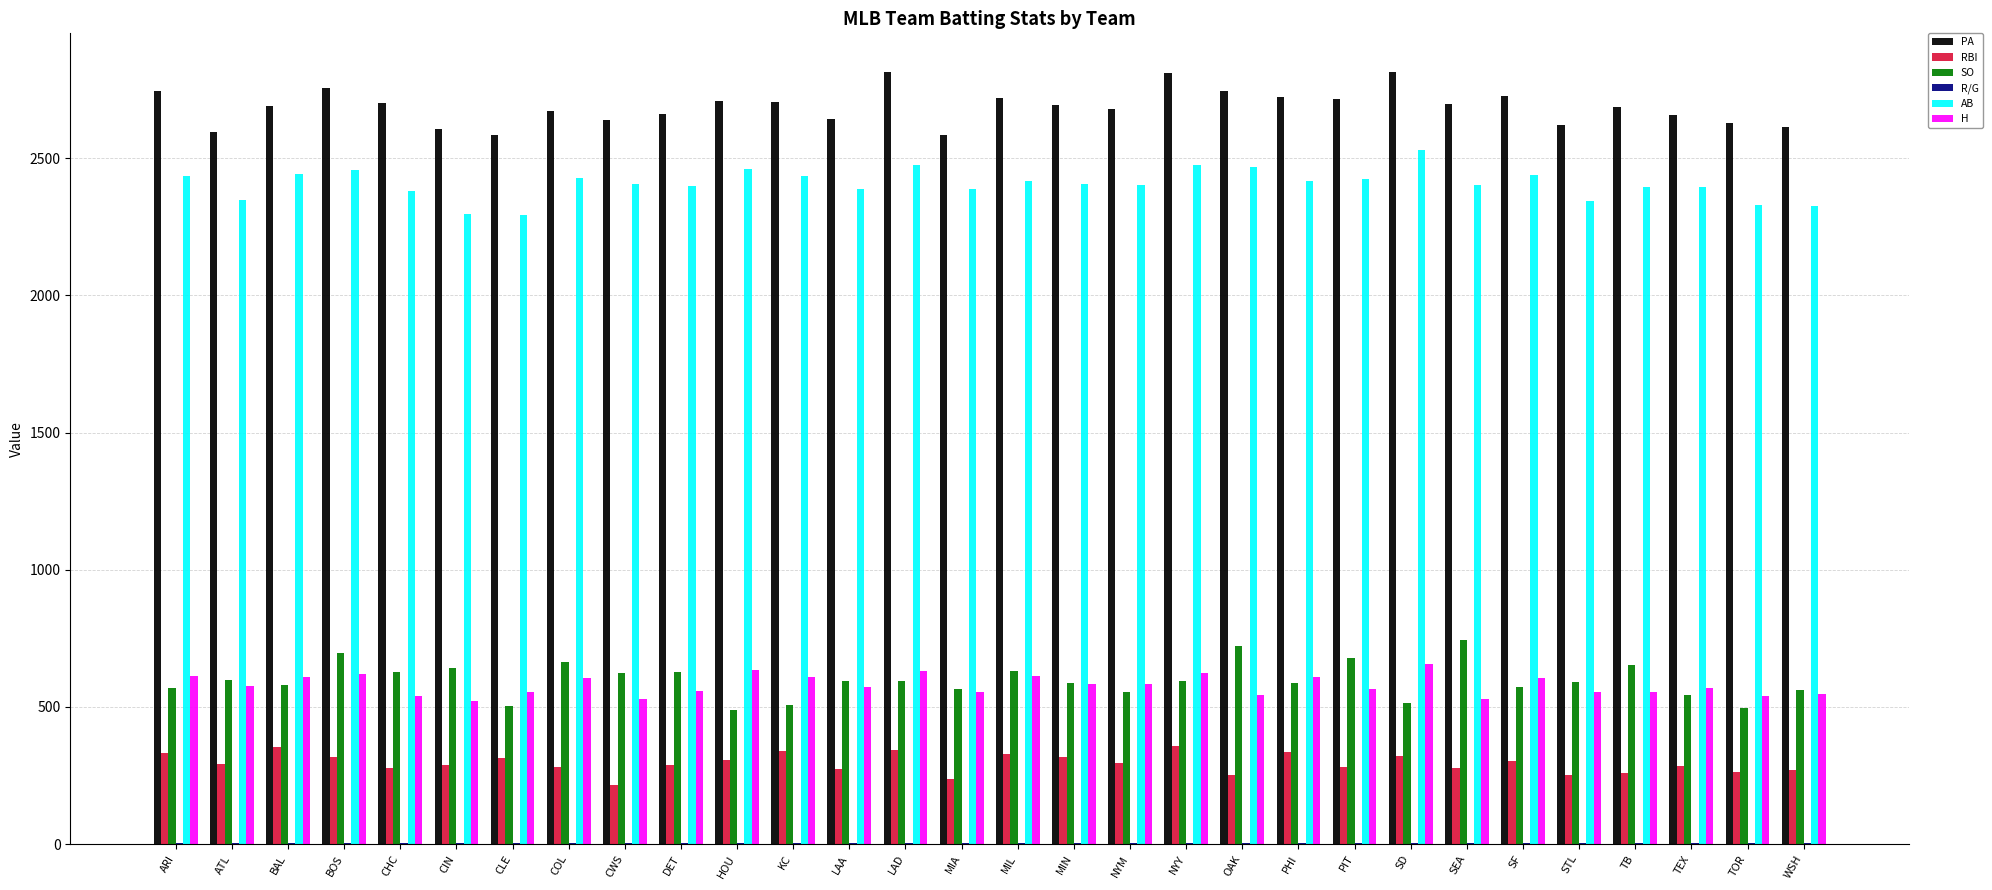

Is it true that PA equals 4051.5 at TB?

False